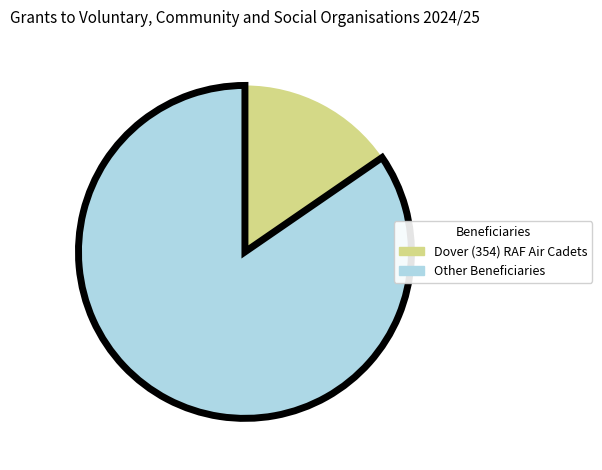

Is it true that Other Beneficiaries is 78% of the pie?

False